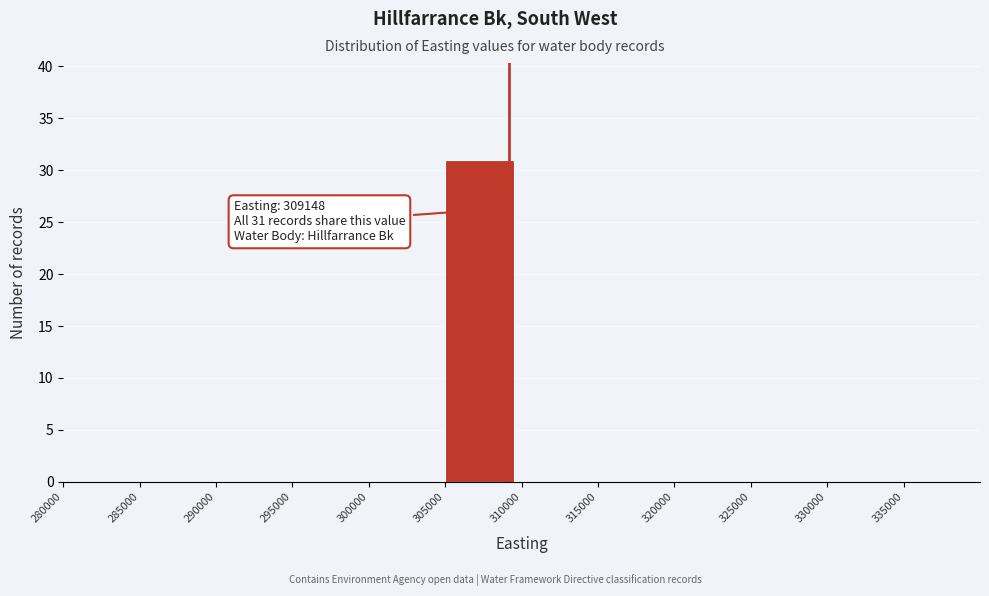

Over which range of the x-axis is the bar tallest?

305000 to 310000